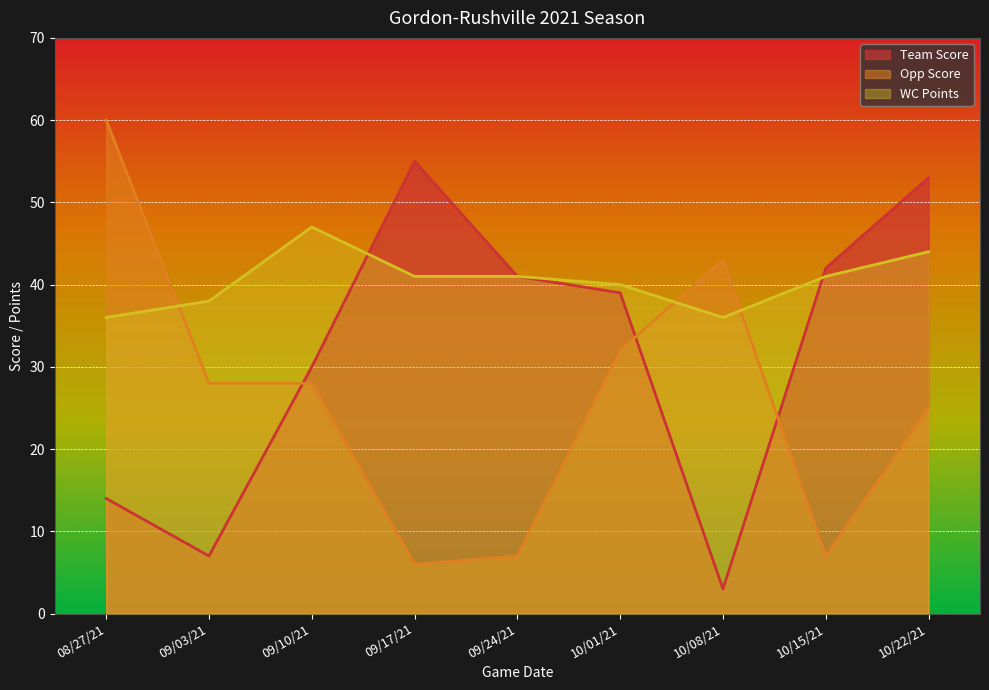

What is the label of the 8th point from the right?

09/03/21